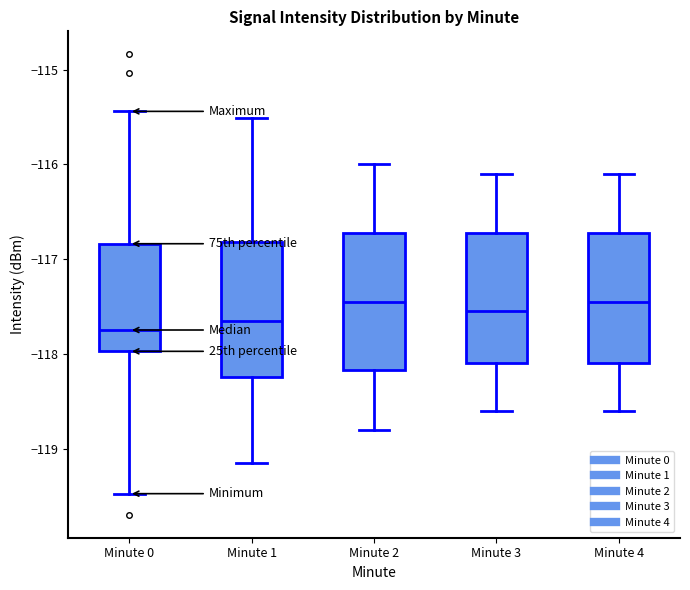

Reading left to right, transcribe this box plot: for each box, give where its median line is, the range the box spans, and where its two whiskers end, as read against the y-axis. The values are not printed on the chart, so give them approximately, as read against the axis.

Minute 0: median -117.7, box -118.0 to -116.8, whiskers -119.5 to -115.4
Minute 1: median -117.6, box -118.2 to -116.8, whiskers -119.1 to -115.5
Minute 2: median -117.4, box -118.2 to -116.7, whiskers -118.8 to -116.0
Minute 3: median -117.5, box -118.1 to -116.7, whiskers -118.6 to -116.1
Minute 4: median -117.4, box -118.1 to -116.7, whiskers -118.6 to -116.1